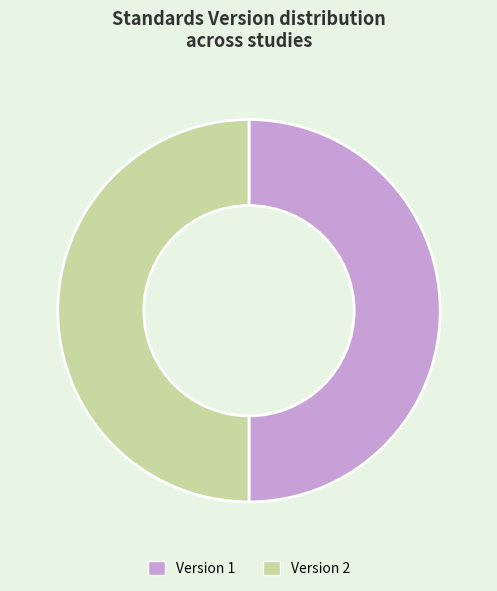

What is the ratio of the value at Version 1 to the value at Version 2?

1.0